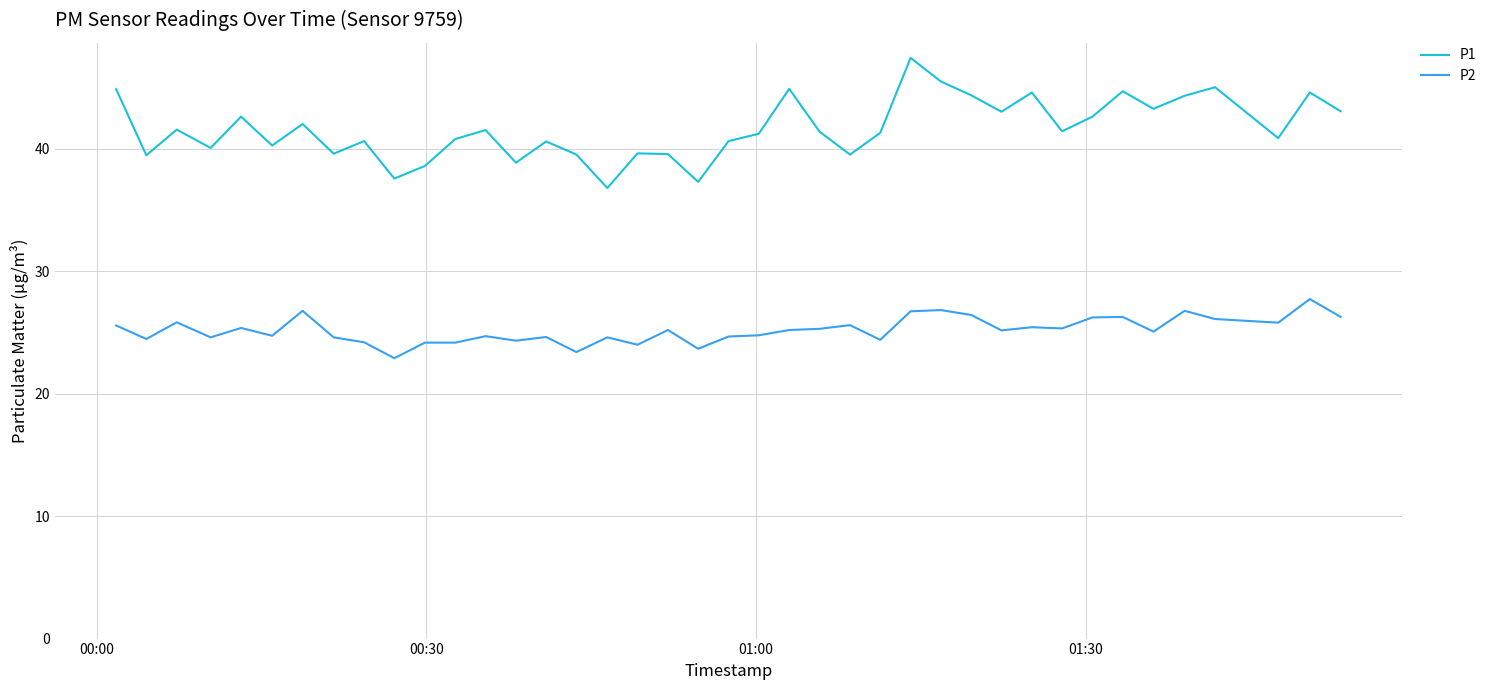

What is the minimum value for P1?

36.8